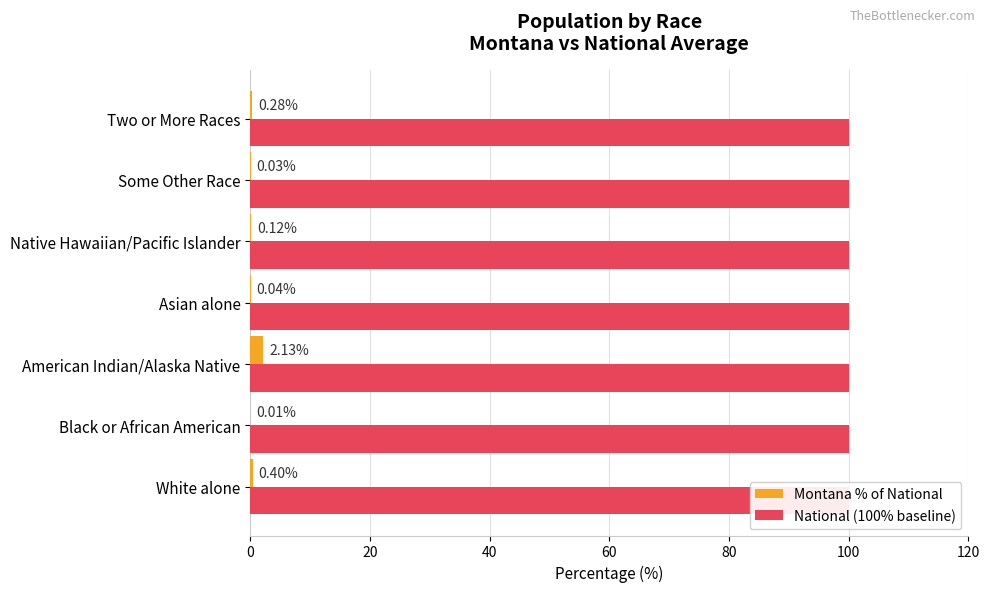

Rank the series at 60 from lowest to highest value.

Montana % of National, National (100% baseline)